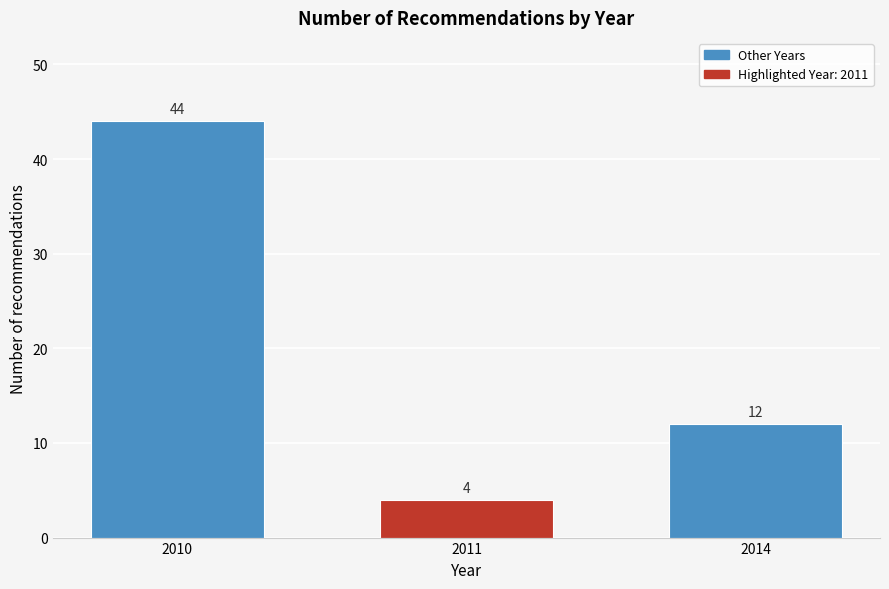

Reading left to right, what are all the values shown in this chart?

2010=44	2011=4	2014=12